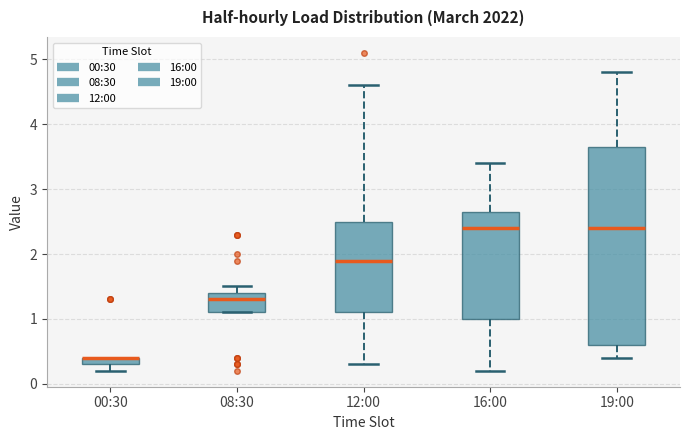

Where does the upper whisker of the box for 08:30 end on the y-axis? The values are not printed on the chart, so give them approximately, as read against the axis.

1.5